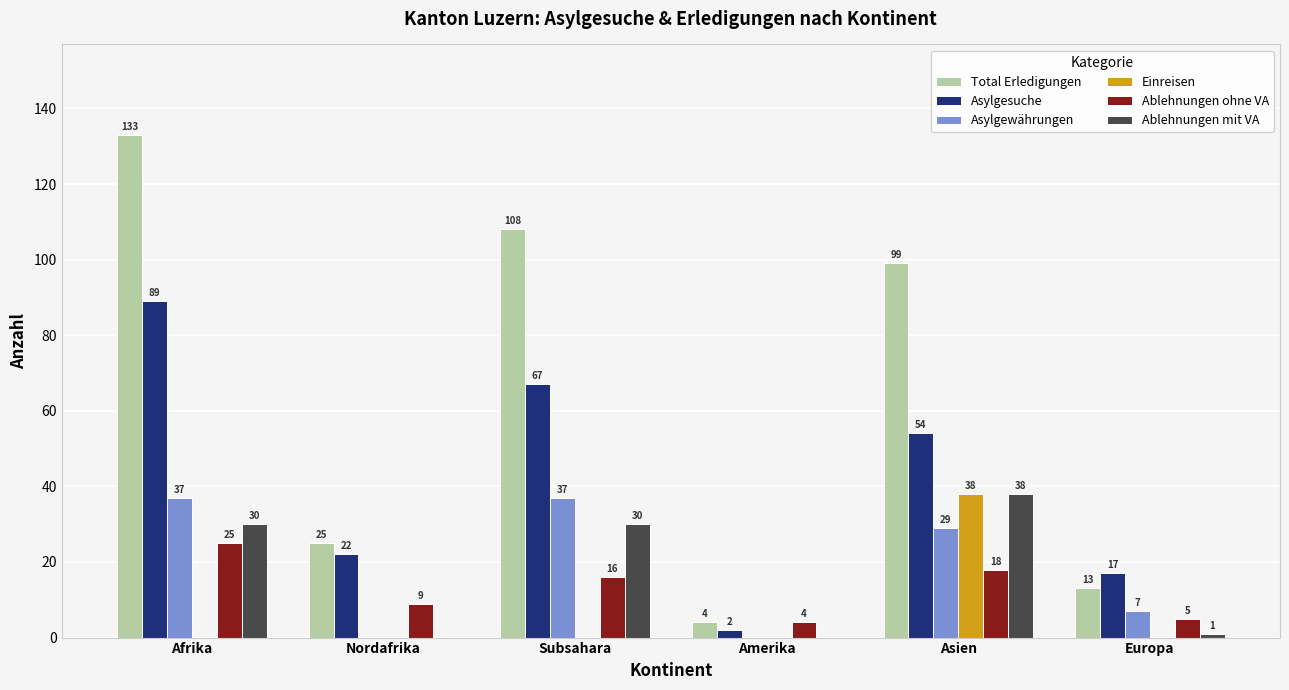

Is the value of Asylgewährungen at Amerika greater than the value of Ablehnungen mit VA at Europa?

No